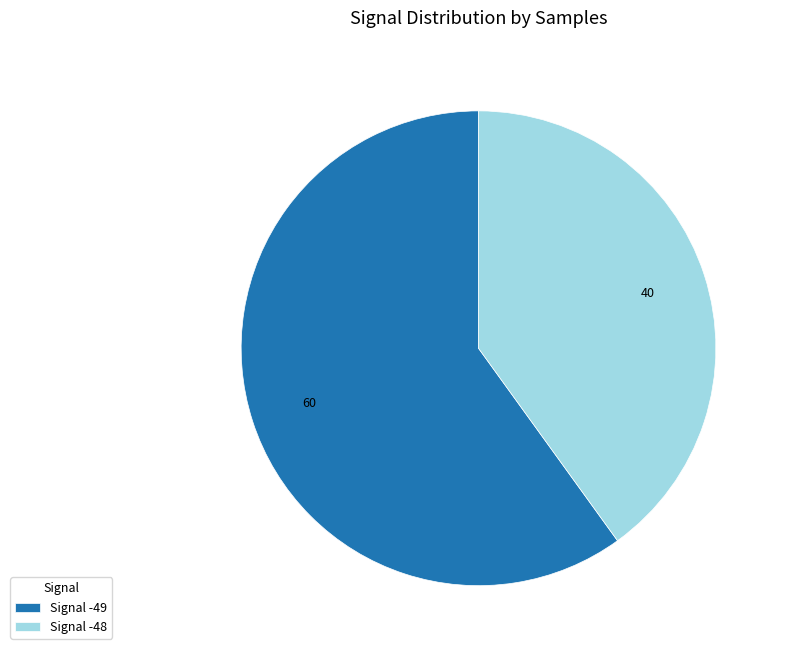

Which category accounts for the majority?

Signal -49